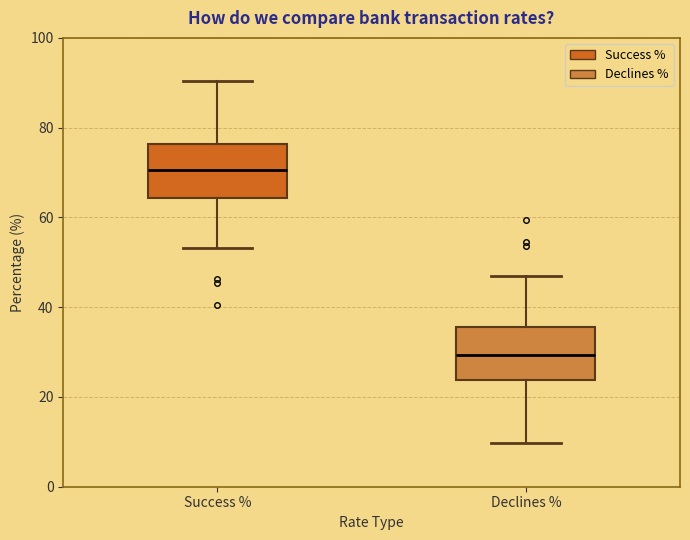

Reading left to right, read every box against the y-axis: the position of its median line, the range the box covers, and the ends of its whiskers. The values are not printed on the chart, so give them approximately, as read against the axis.

Success %: median 70, box 64 to 76, whiskers 54 to 90
Declines %: median 30, box 24 to 36, whiskers 10 to 46